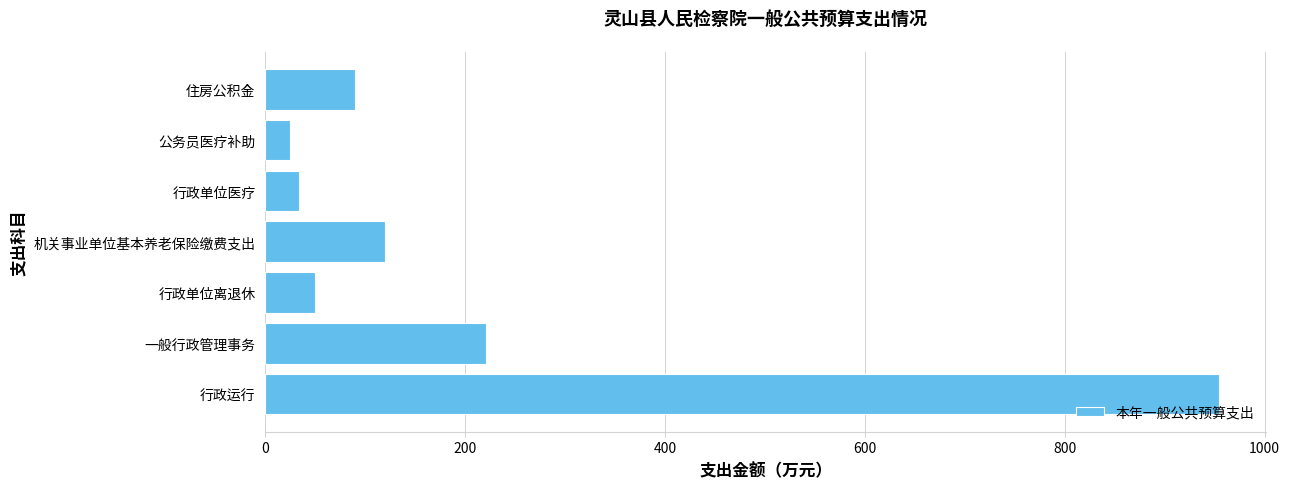

How many data points does each series have?

7